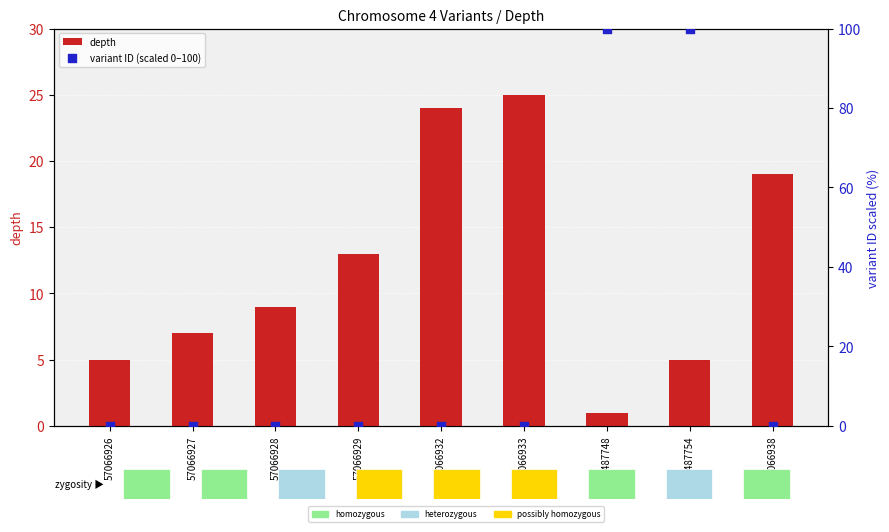

What are all the series names shown in the legend?

depth, variant ID (scaled 0–100)